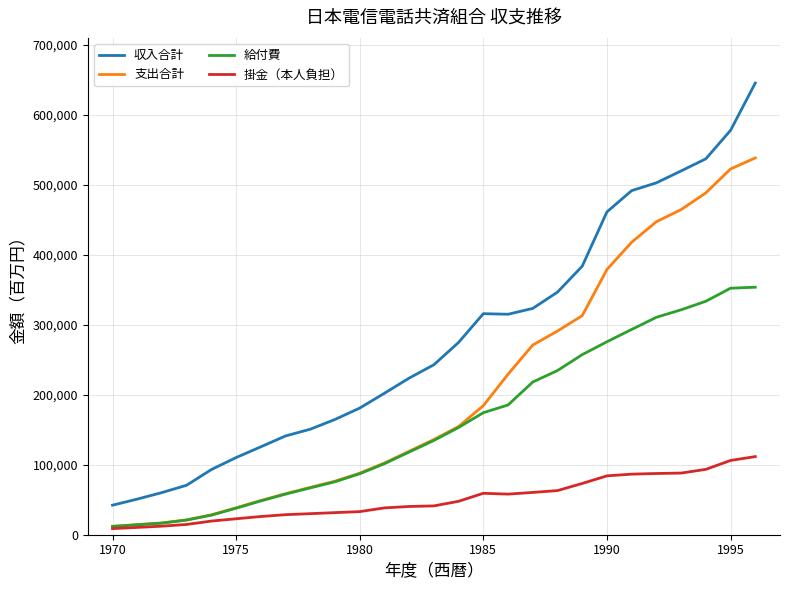

Rank the series by their average value, from highest to lowest.

収入合計, 支出合計, 給付費, 掛金（本人負担）